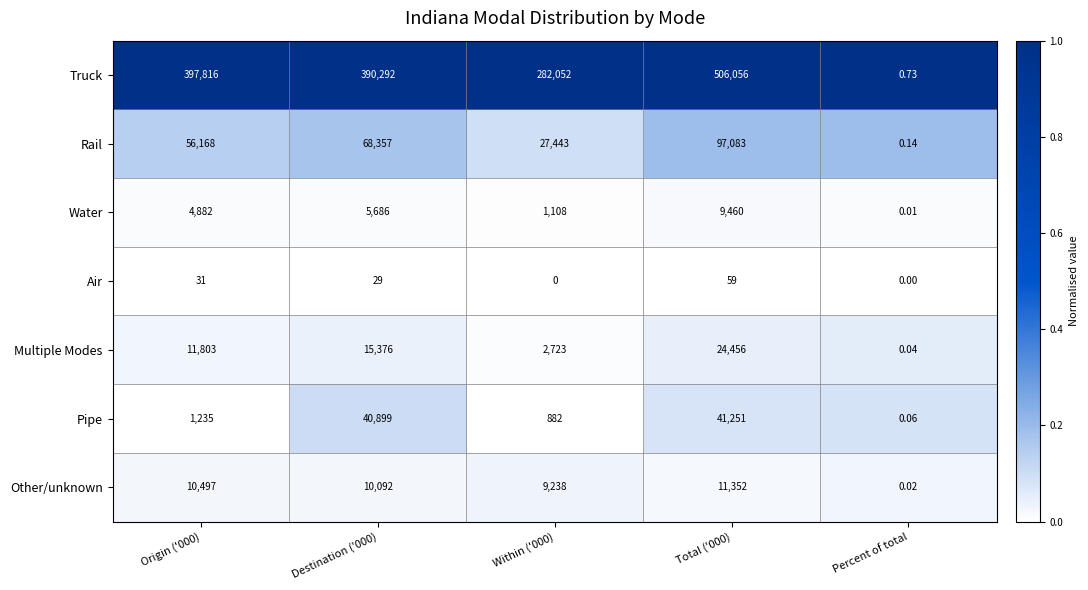

Which series has the widest spread of values?

Truck